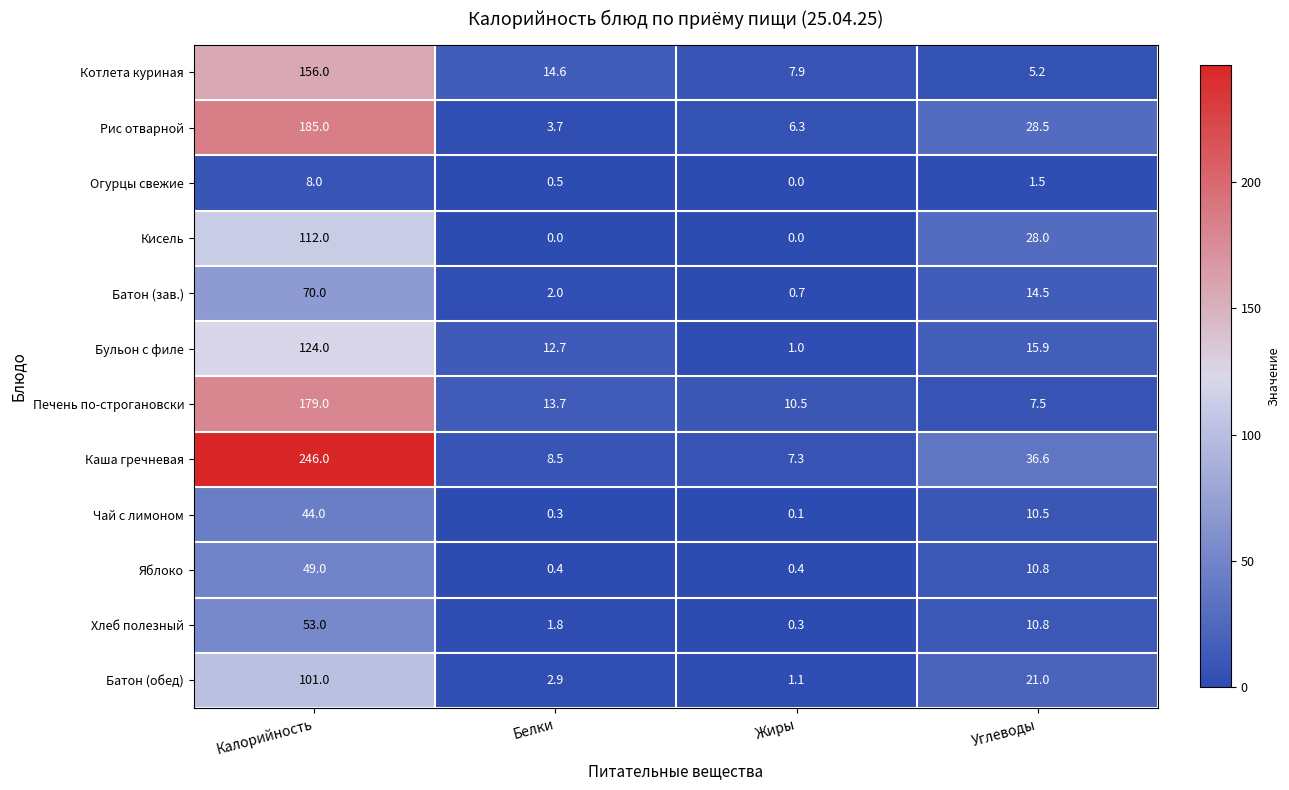

Rank the series by their maximum value, from lowest to highest.

Огурцы свежие, Чай с лимоном, Яблоко, Хлеб полезный, Батон (зав.), Батон (обед), Кисель, Бульон с филе, Котлета куриная, Печень по-строгановски, Рис отварной, Каша гречневая